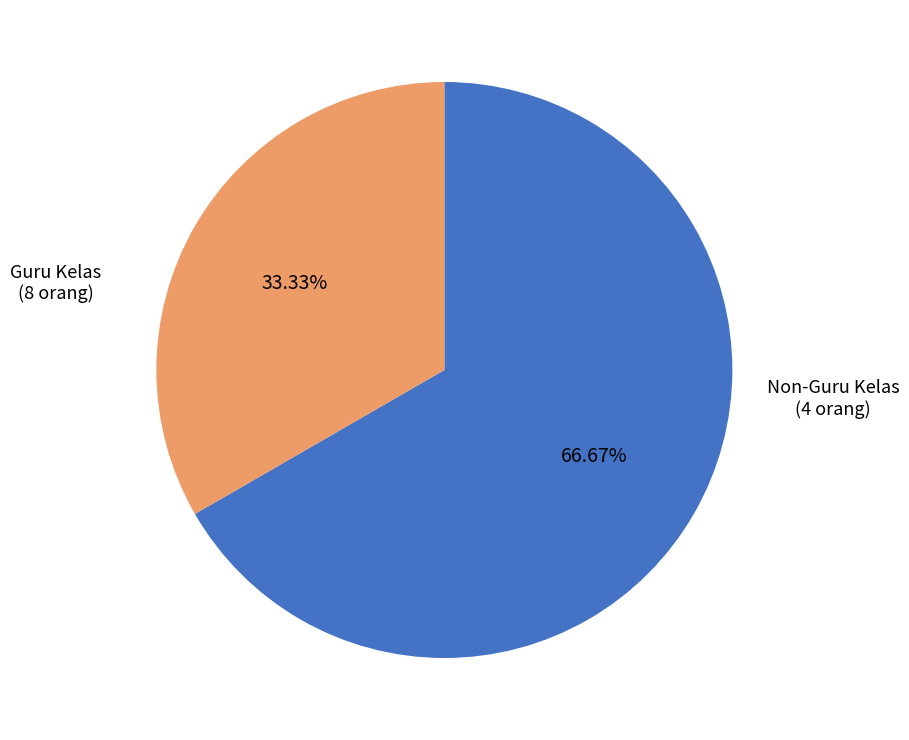

Is there any slice that represents more than half of the pie?

Yes